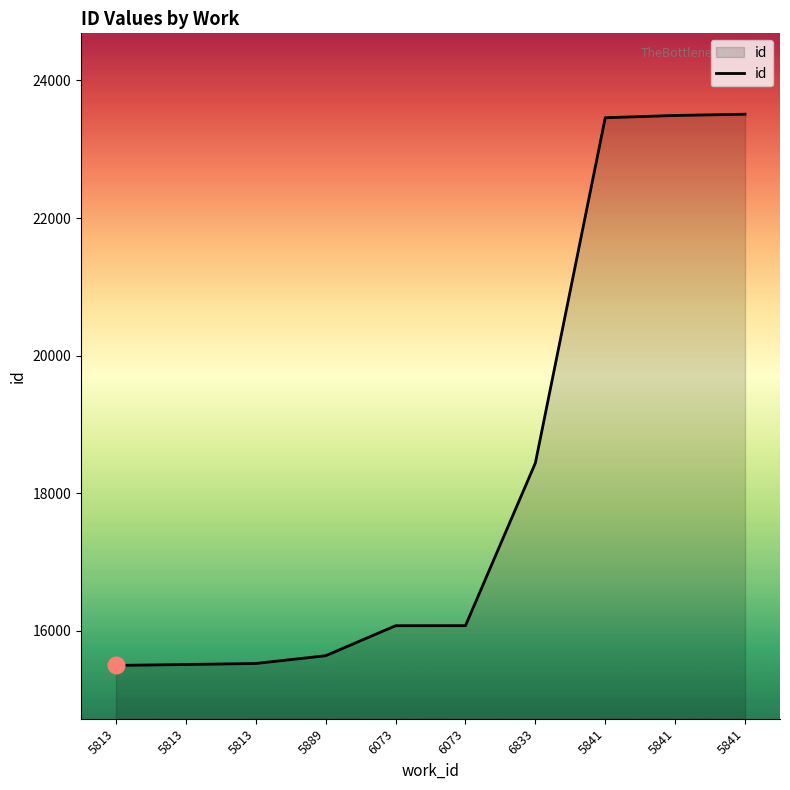

Where does the data first go above 16077?

6833